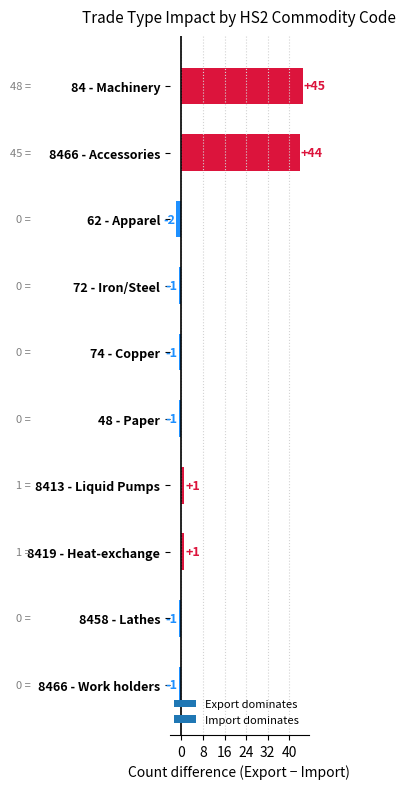

Which label corresponds to the largest value in the chart?

84 - Machinery